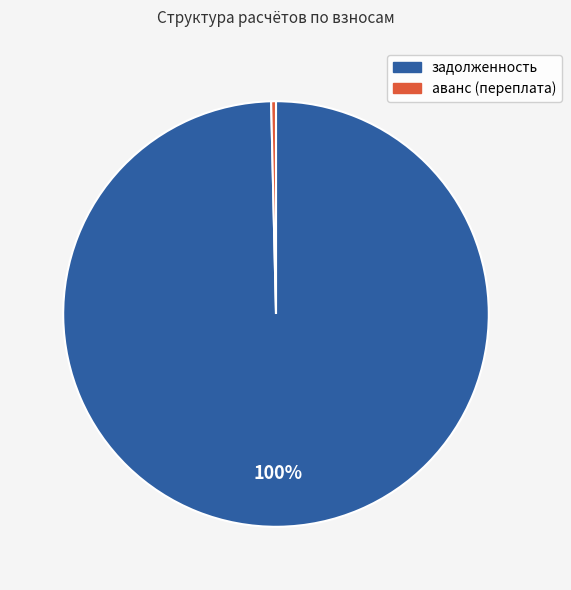

Is there a majority slice in this chart?

Yes